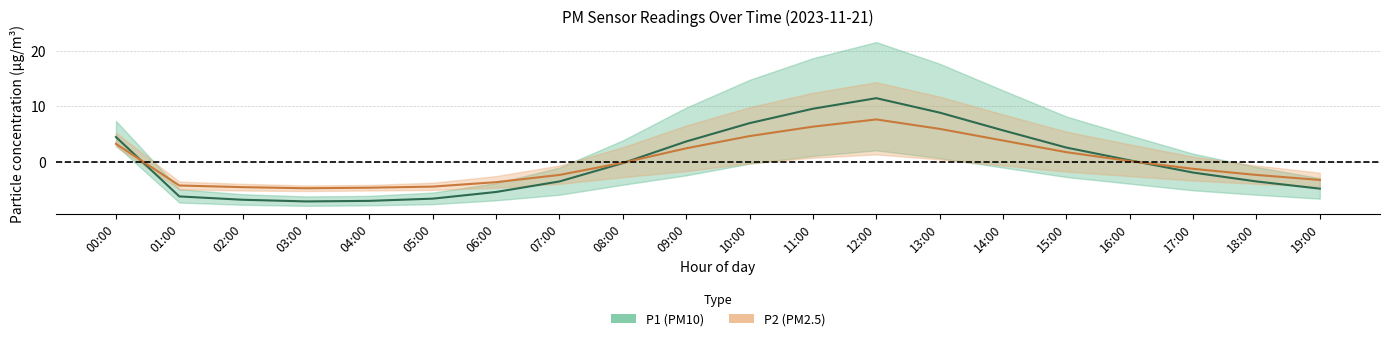

Is it true that P1 equals 9.6 at 11:00?

True